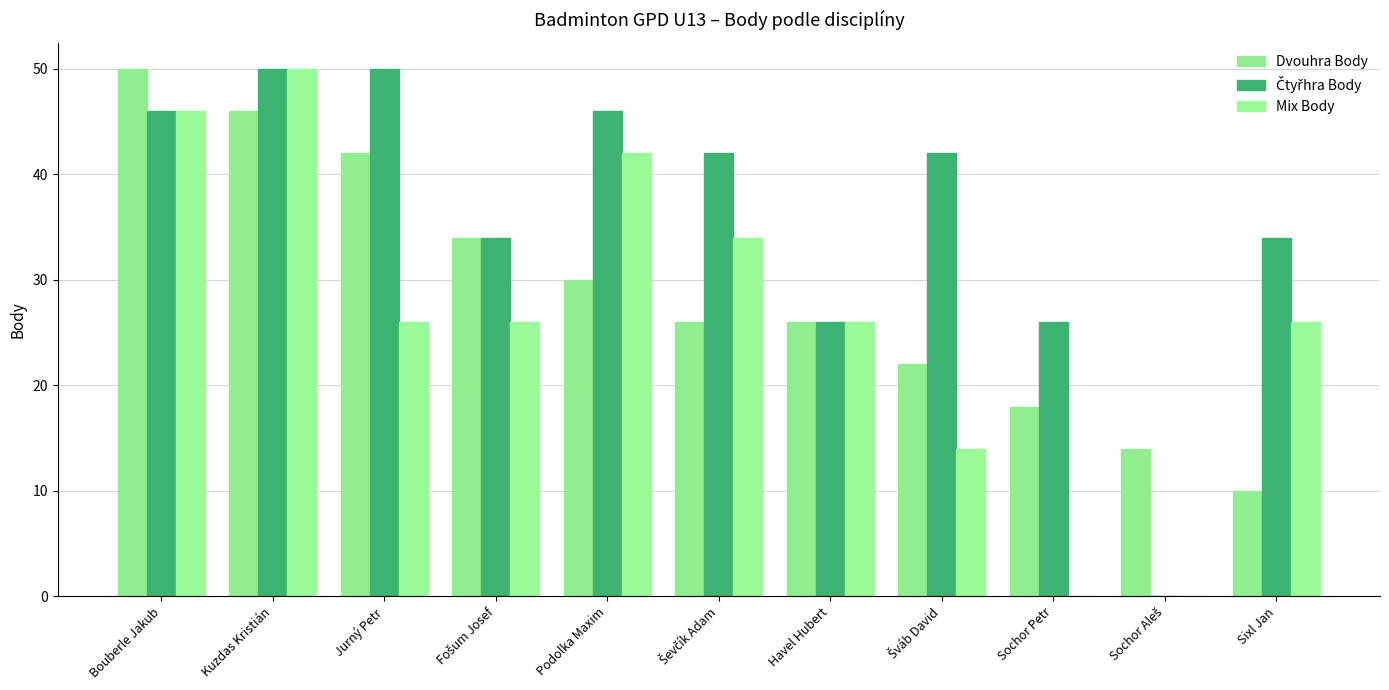

What is the sum of the Čtyřhra Body values at Bouberle Jakub and Sochor Aleš?

46